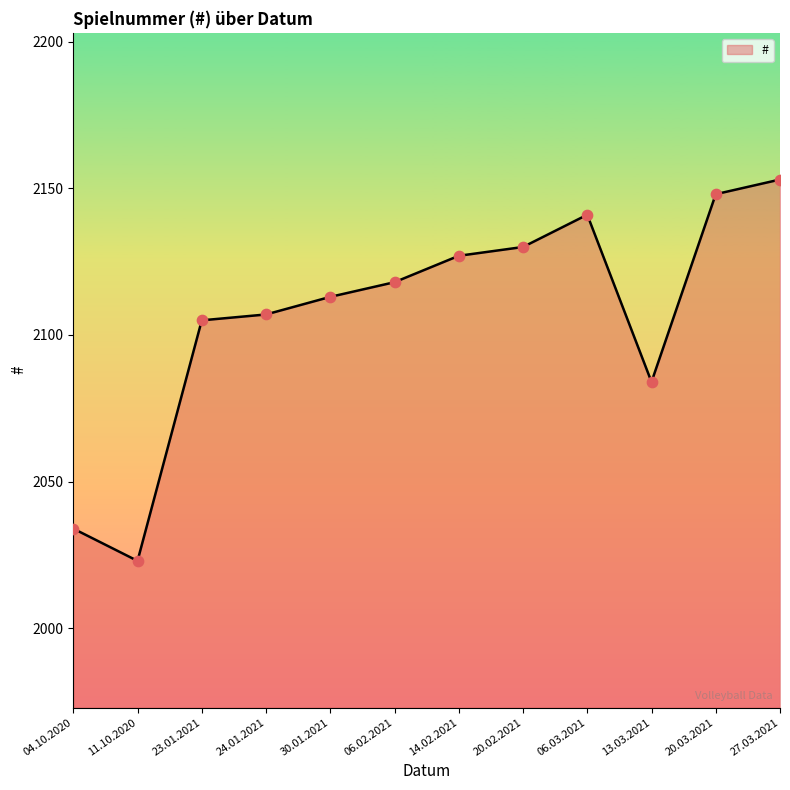

What is the change in value from 14.02.2021 to 13.03.2021?

-43